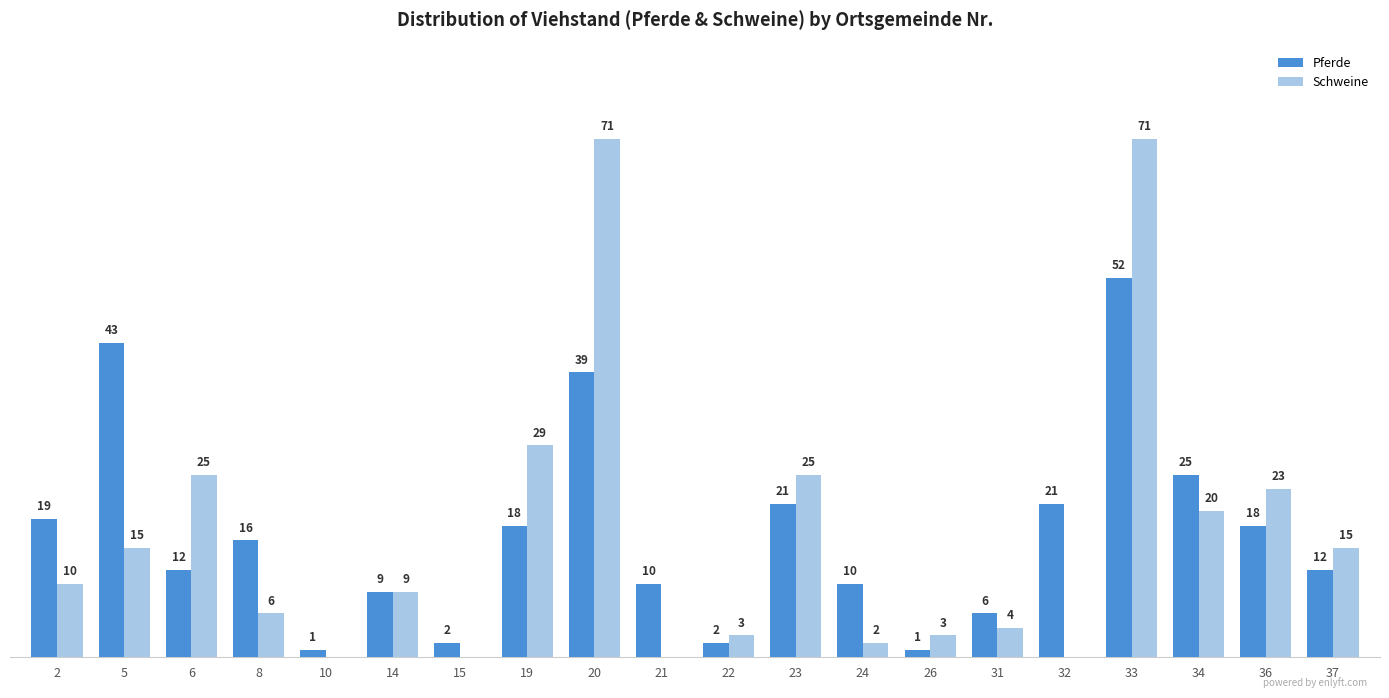

Is the value of Schweine at 26 greater than the value of Pferde at 23?

No